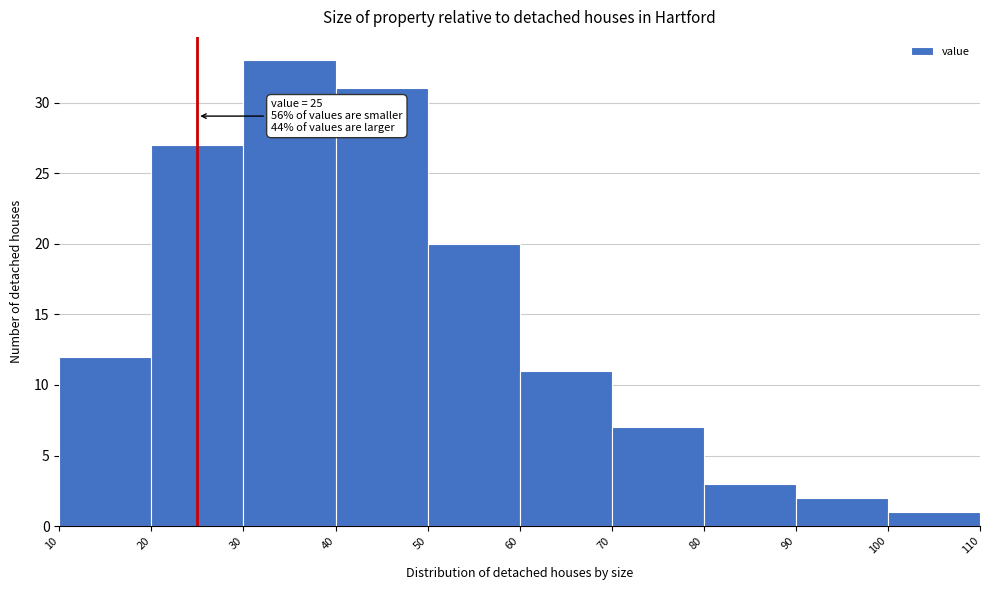

Over which range of the x-axis is the bar tallest?

30 to 40